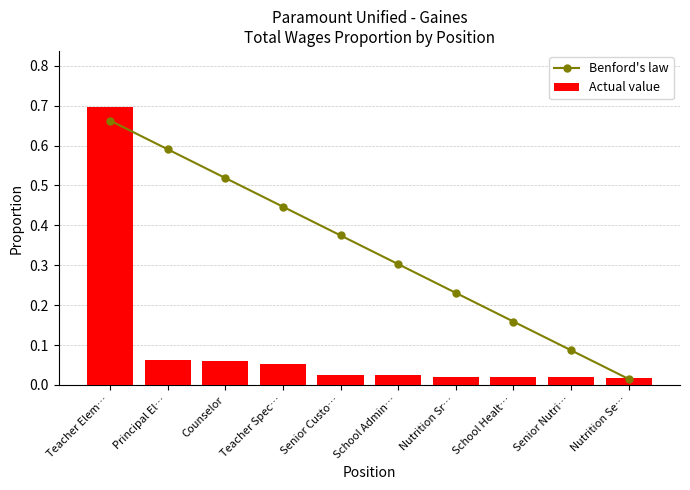

List the labels in order of Benford's law value, largest first.

Teacher Elem…, Principal El…, Counselor, Teacher Spec…, Senior Custo…, School Admin…, Nutrition Sr…, School Healt…, Senior Nutri…, Nutrition Se…